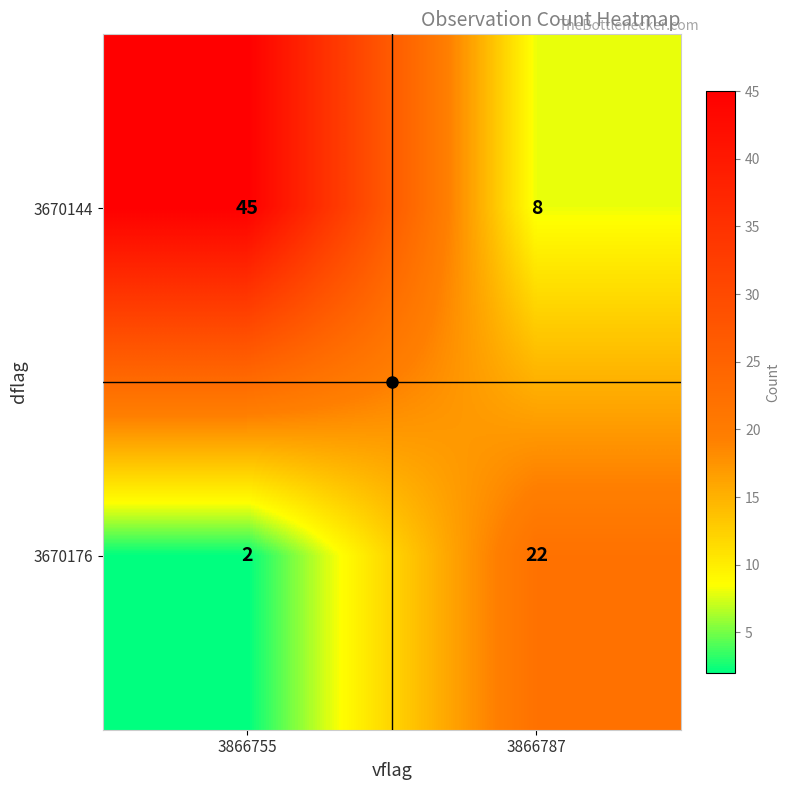

How many data points in 3670176 are less than 22?

1